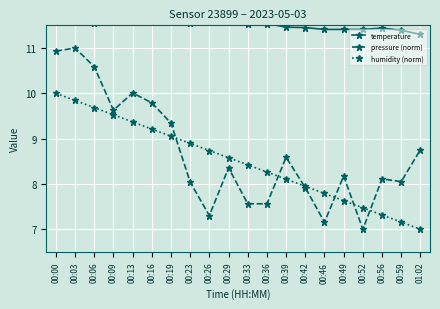

What is the label of the 11th point from the left?

00:33